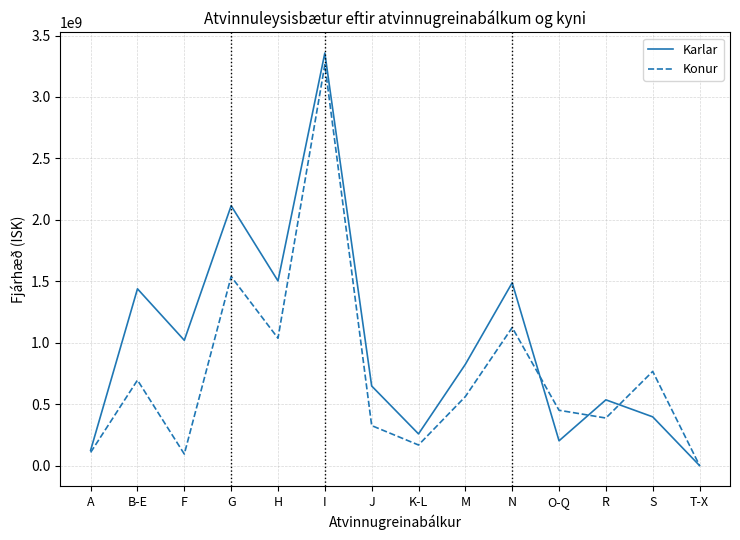

What is the difference between the maximum and minimum values in the Konur series?

3260027045